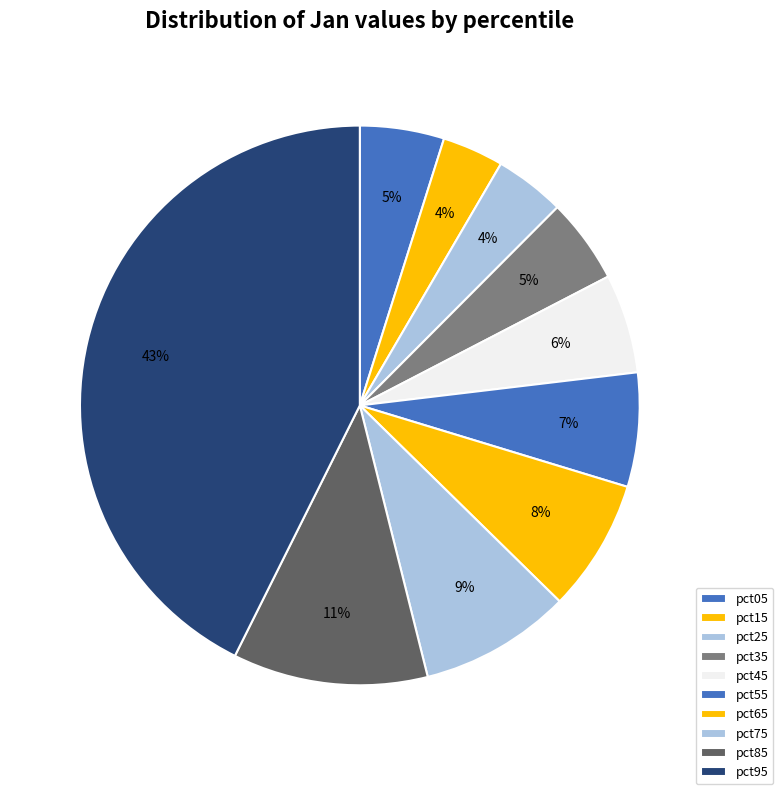

Do pct05 and pct55 together represent more than half of the pie?

No